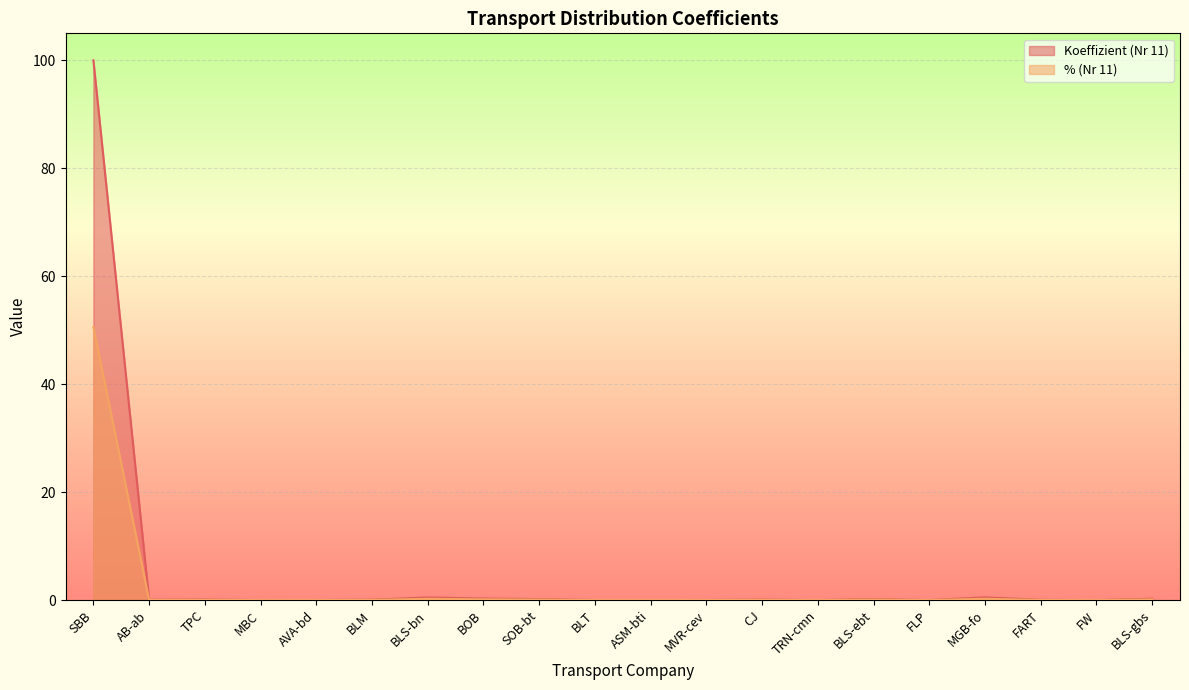

True or false: % (Nr 11) and Koeffizient (Nr 11) cross at least once.

False